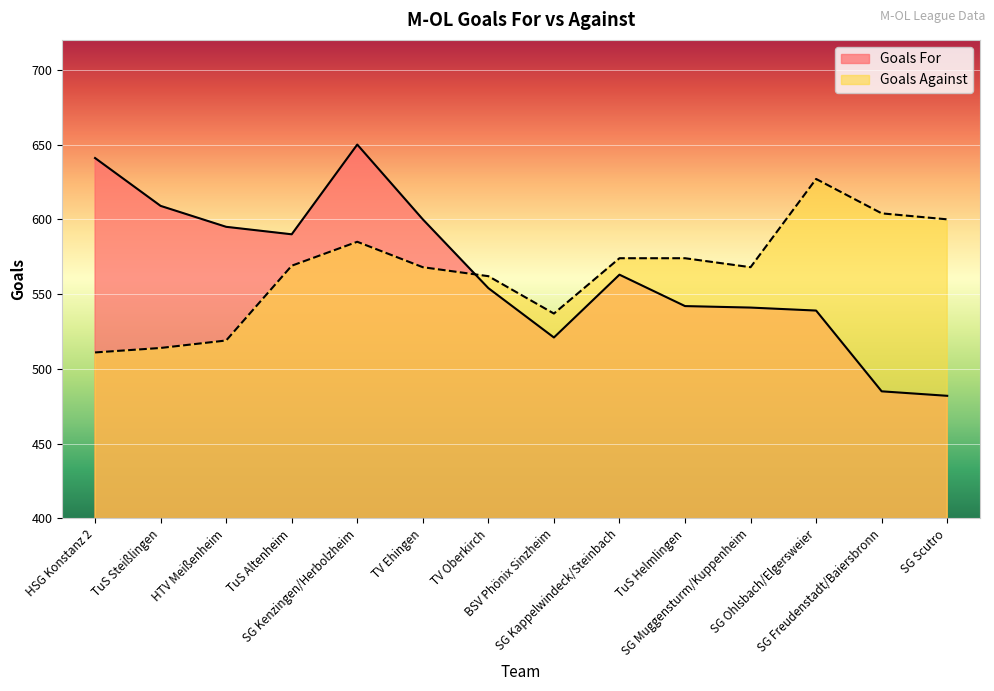

After their last crossing, which series has the higher values: Goals Against or Goals For?

Goals Against